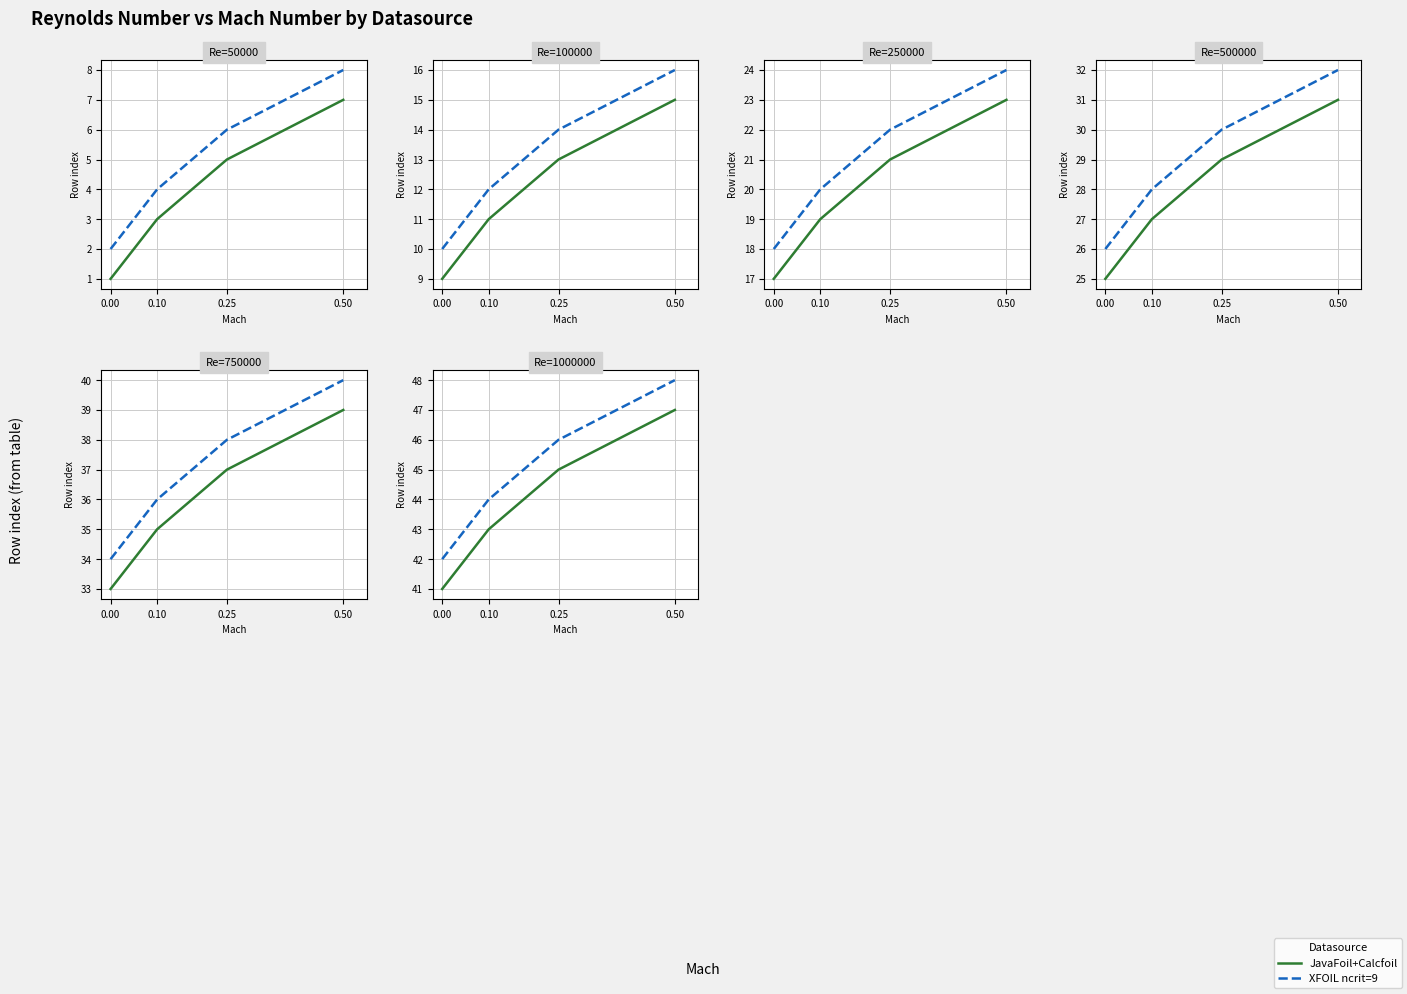

True or false: XFOIL ncrit=9 and JavaFoil+Calcfoil cross at least once.

False